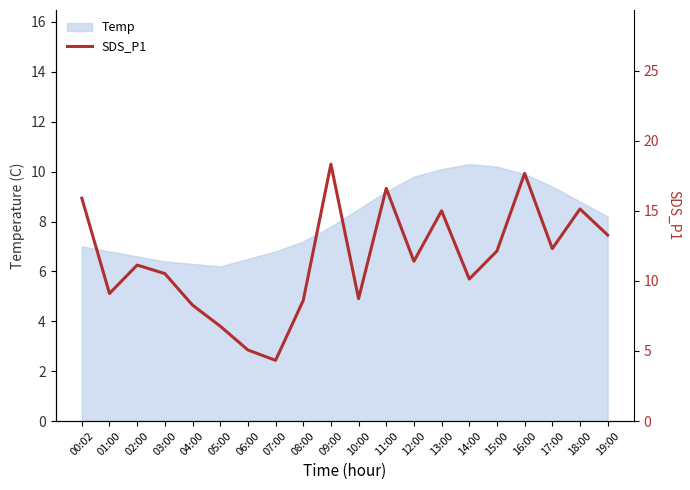

Is it true that Temp equals 6.0 at 14:00?

False